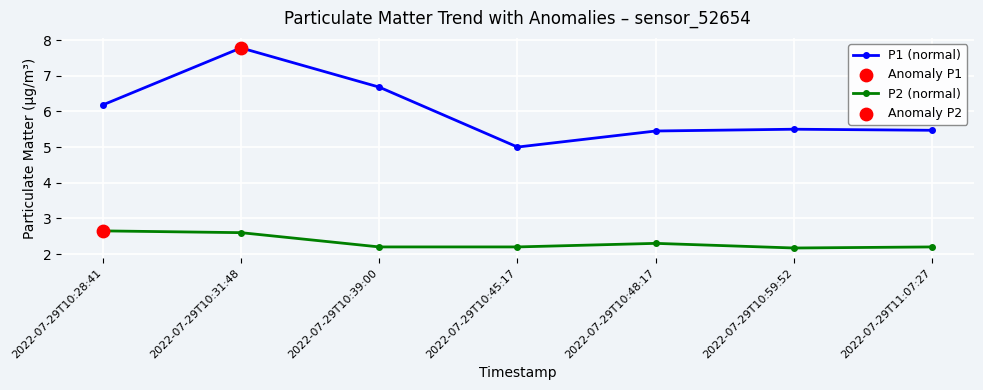

Is the value of P1 (normal) at 2022-07-29T10:59:52 greater than the value of P2 (normal) at 2022-07-29T10:39:00?

Yes